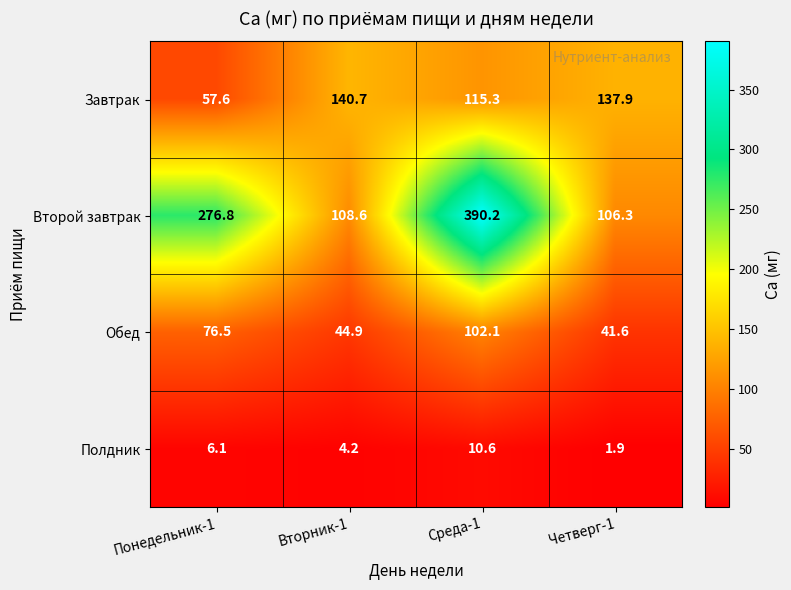

Is the value of Второй завтрак at Понедельник-1 greater than the value of Обед at Вторник-1?

Yes